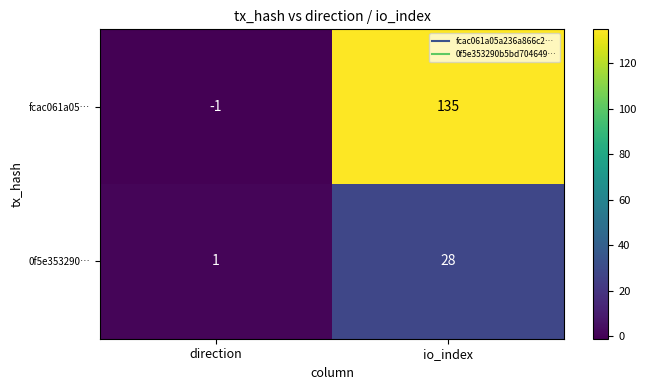

Reading right to left, extract all data points from this chart.

fcac061a05…: 135	-1
0f5e353290…: 28	1